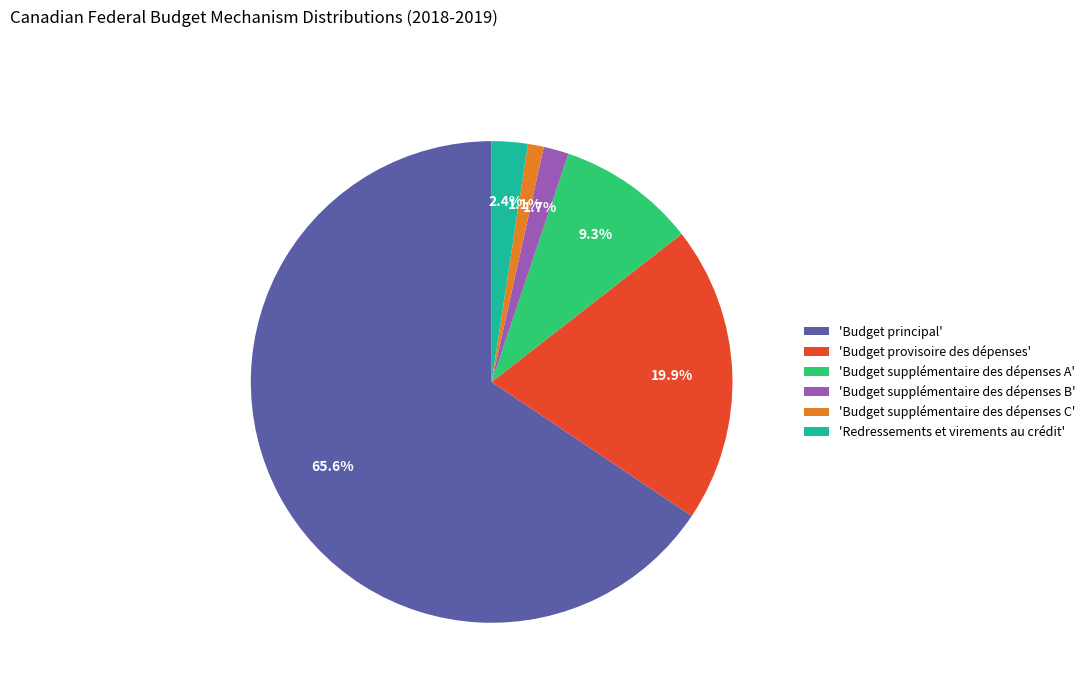

To the nearest percent, what is the average slice percentage?

17%